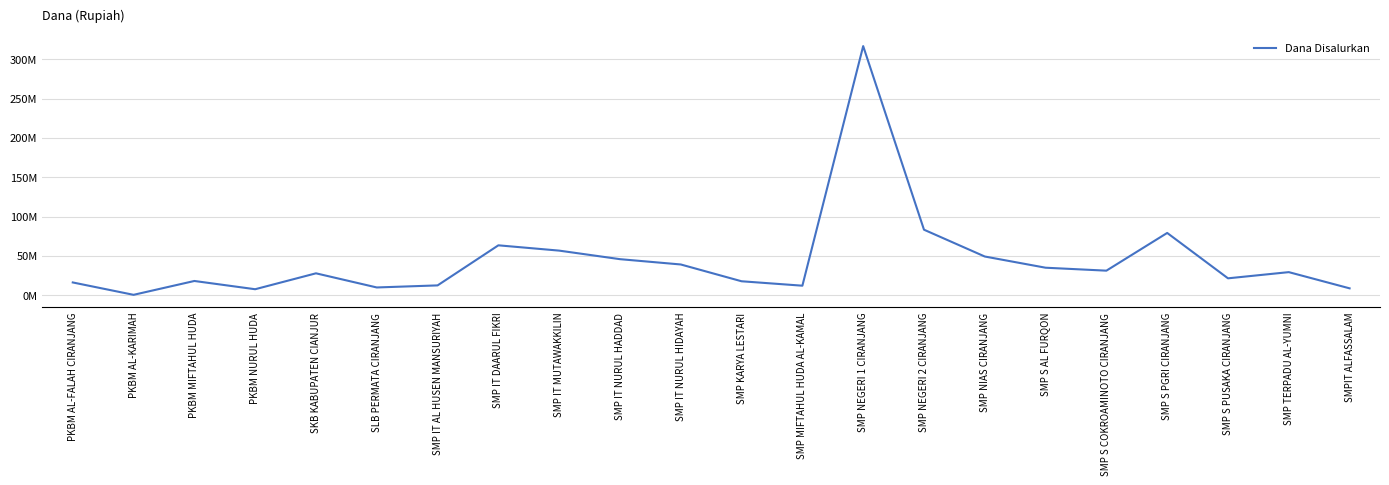

What is the change in value from SLB PERMATA CIRANJANG to SMP TERPADU AL-YUMNI?

+19500000